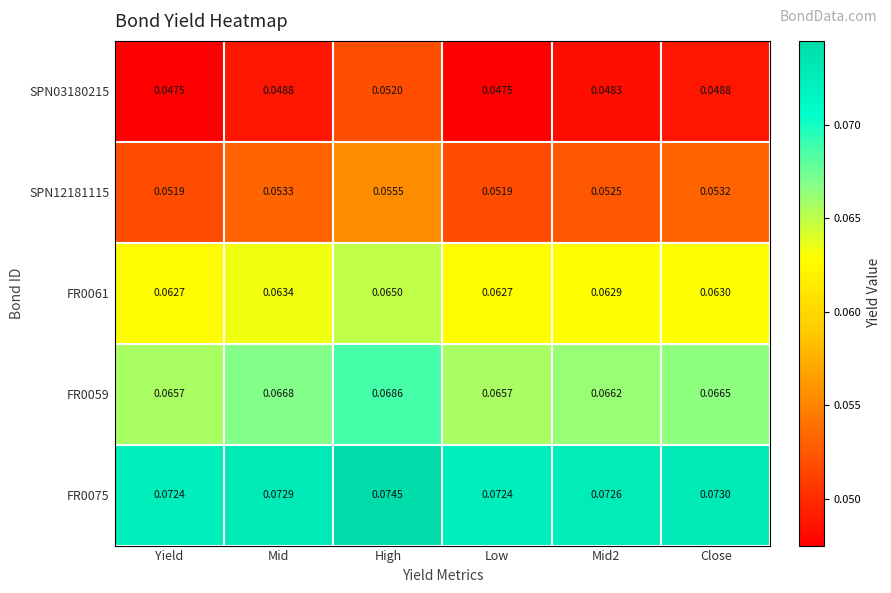

Is the value of FR0059 at Close greater than the value of SPN03180215 at Mid2?

Yes